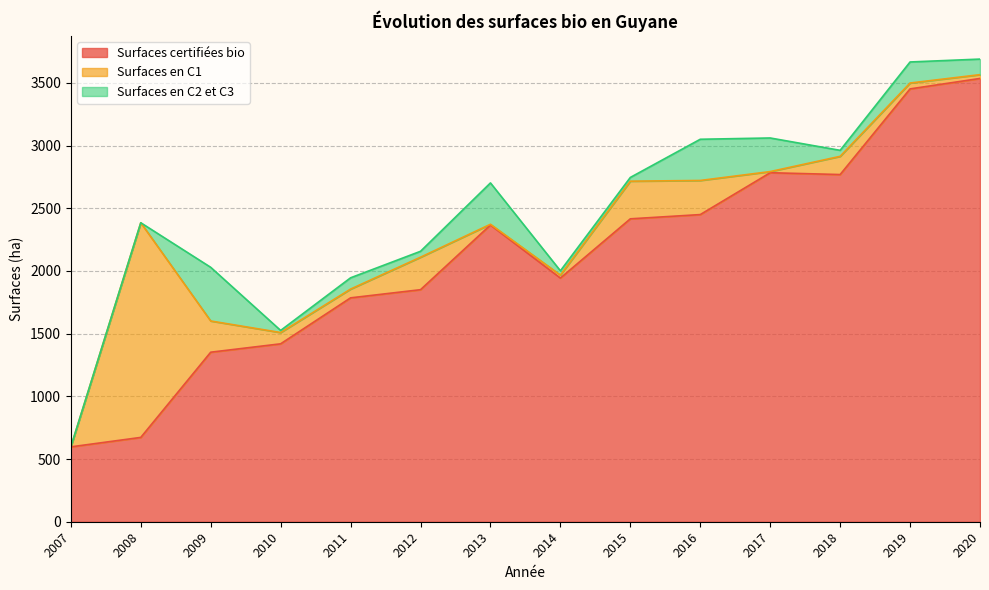

Which category has the lowest value in the Surfaces en C1 series?

2007